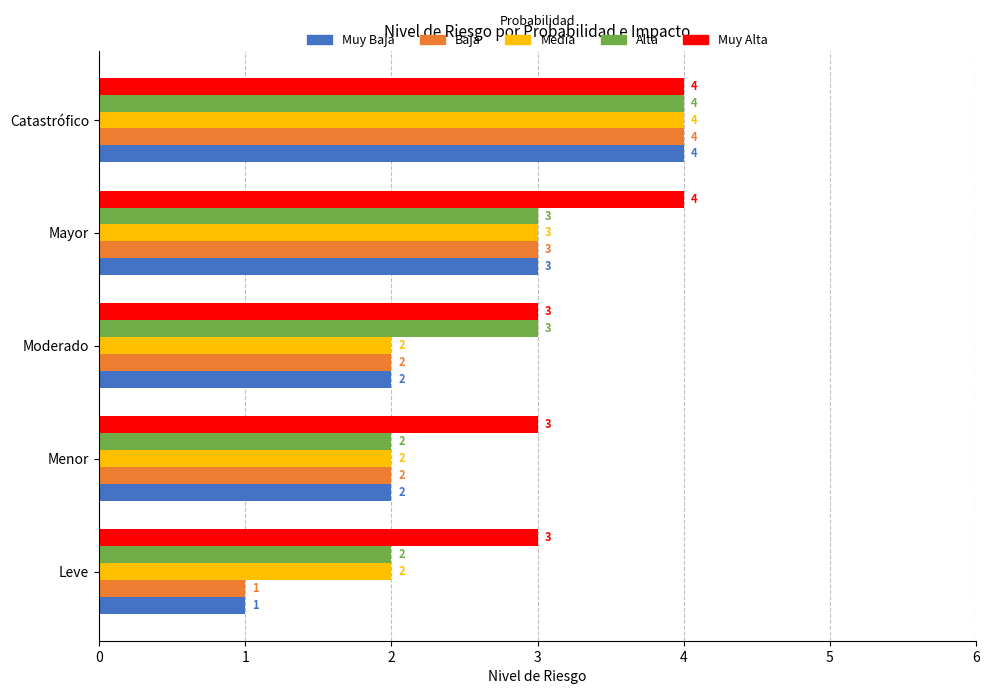

How many series are shown in this chart?

5